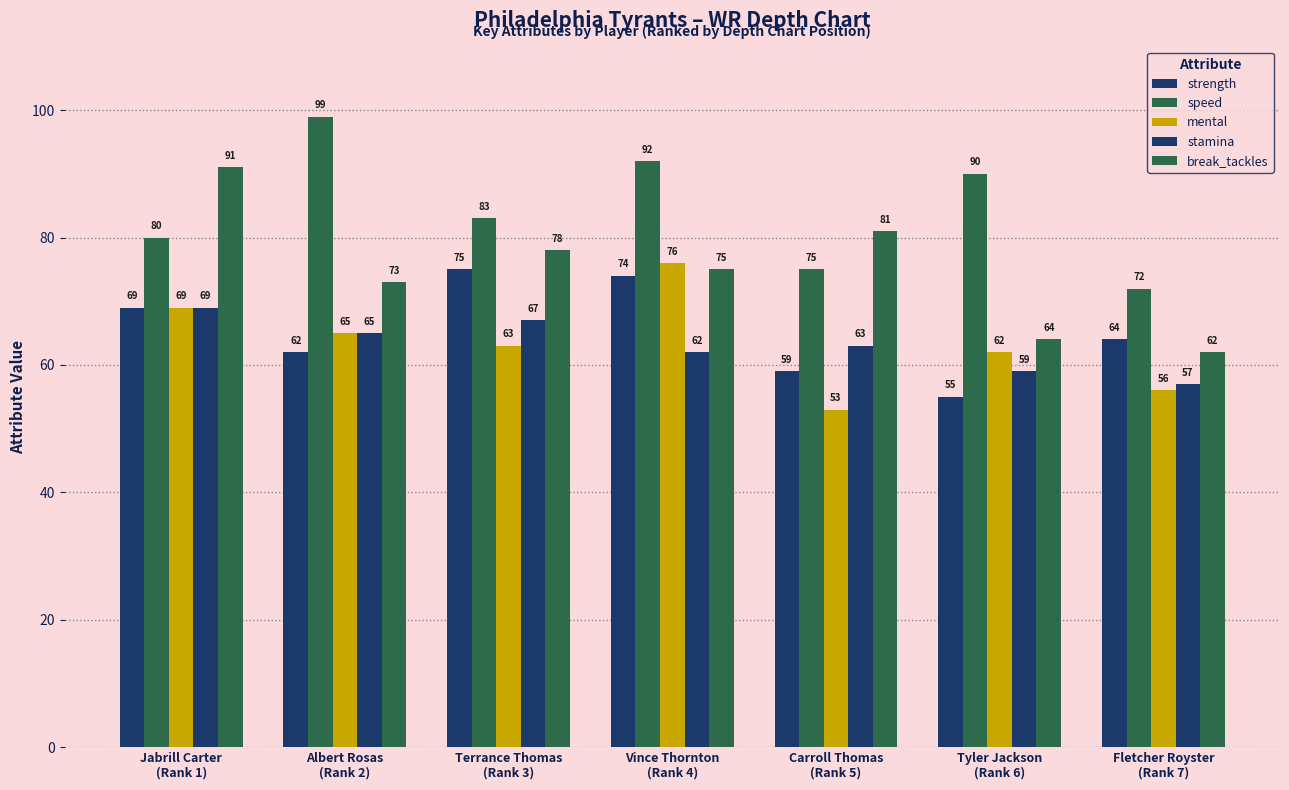

What is the minimum value for break_tackles?

62